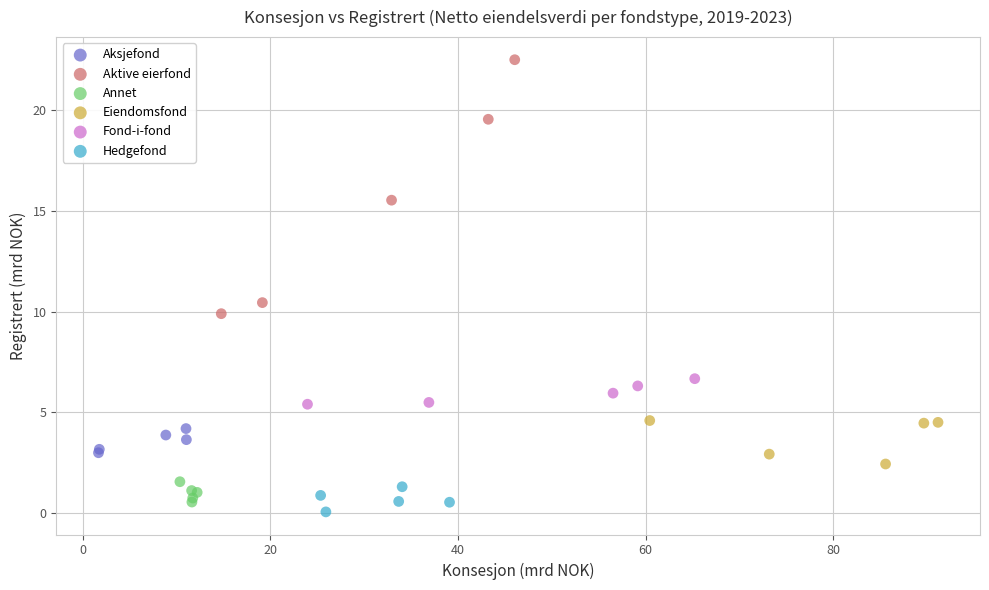

Which series contains the lowest Y value?

Hedgefond